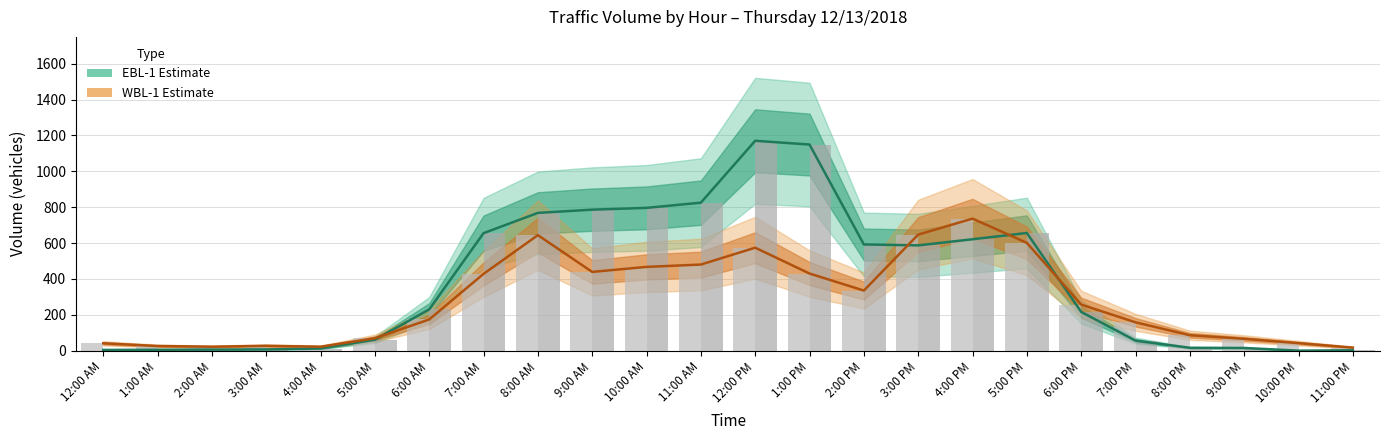

Reading left to right, what are all the values shown in this chart?

EBL-1 (Estimate): 4	5	6	7	12	61	230	655	768	786	796	825	1170	1149	592	587	621	656	216	56	16	15	0	2
WBL-1 (Estimate): 41	26	22	27	22	69	174	428	644	439	467	480	574	430	335	647	736	601	257	158	86	66	42	17